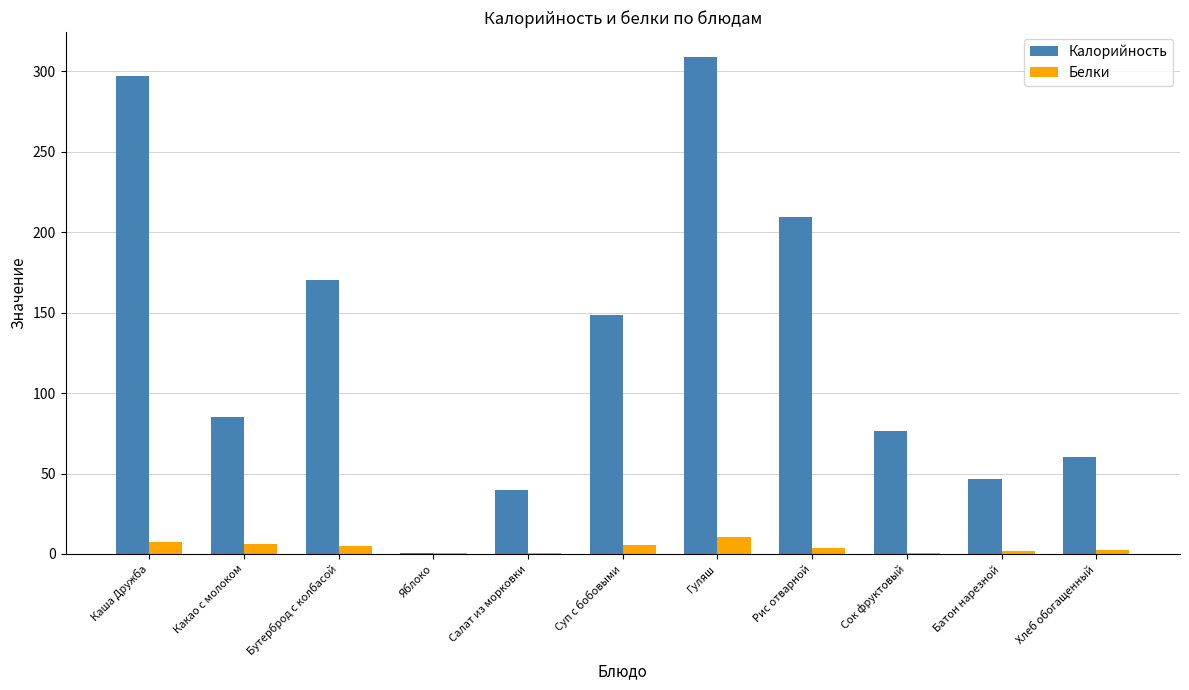

What is the average value of the Калорийность series?

131.2